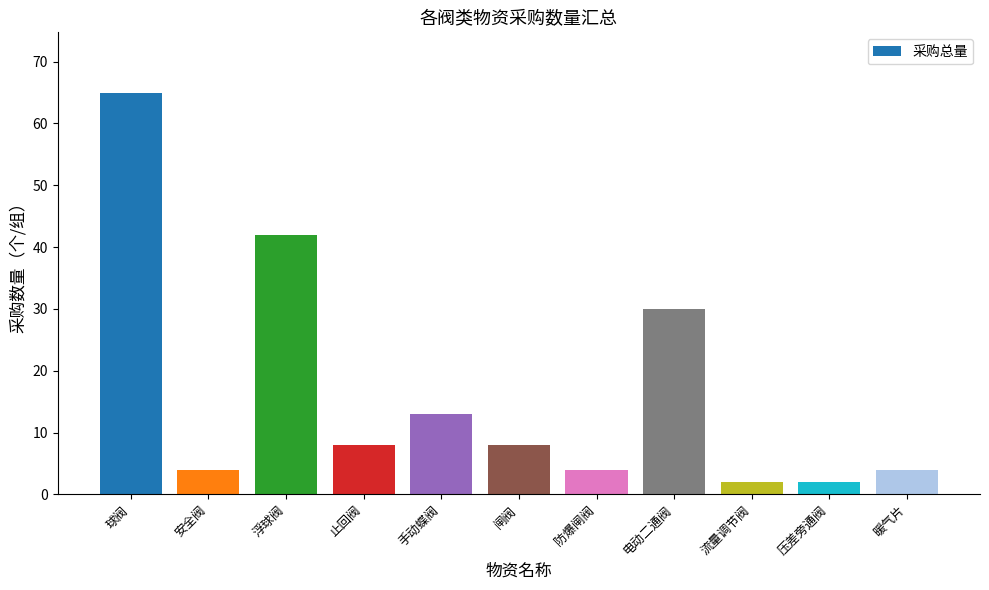

Reading right to left, transcribe all the data shown in this chart.

暖气片=4	压差旁通阀=2	流量调节阀=2	电动二通阀=30	防爆闸阀=4	闸阀=8	手动蝶阀=13	止回阀=8	浮球阀=42	安全阀=4	球阀=65